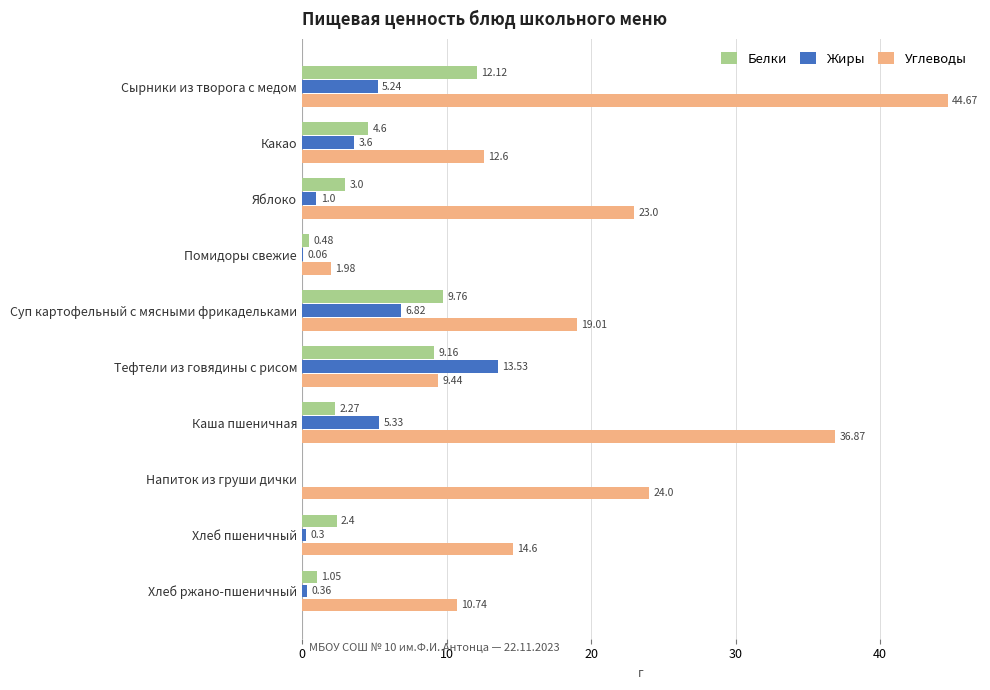

Between Суп картофельный с мясными фрикадельками and Напиток из груши дички, which series saw the biggest shift?

Белки